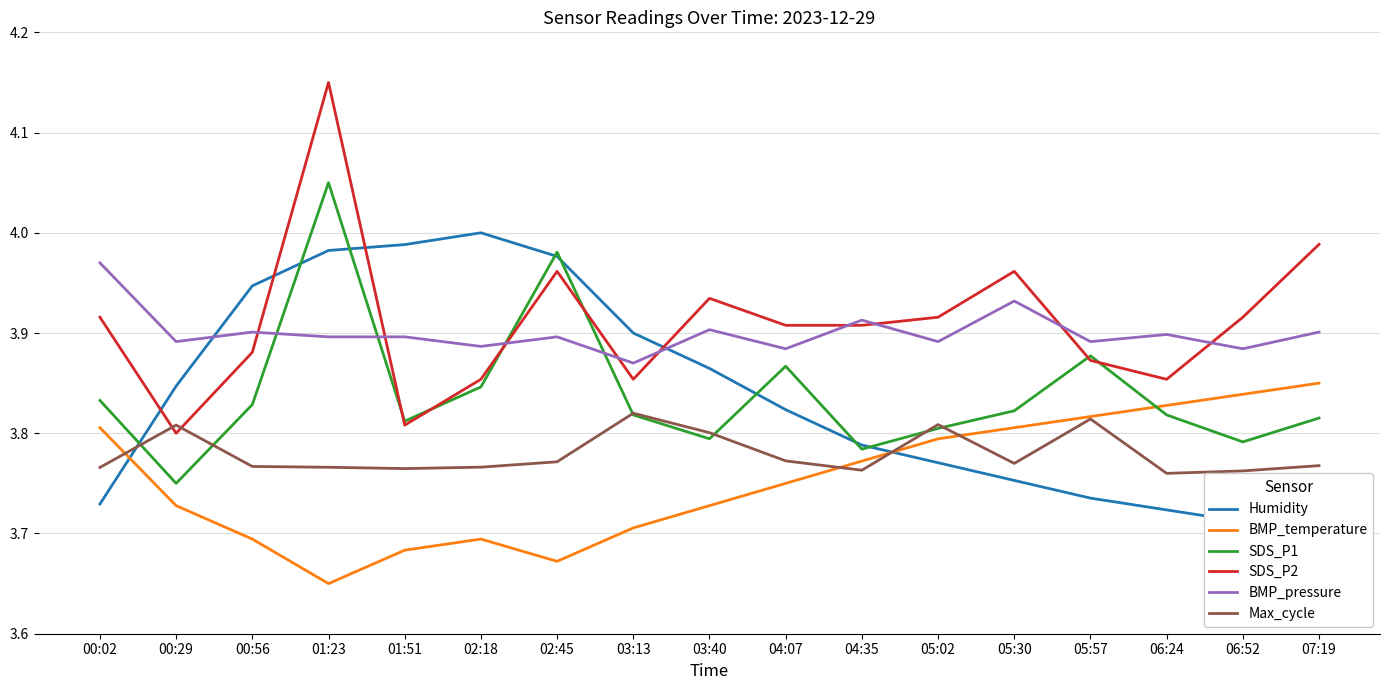

Reading left to right, what are all the values shown in this chart?

Humidity: 00:02=3.7	00:29=3.8	00:56=3.9	01:23=4.0	01:51=4.0	02:18=4.0	02:45=4.0	03:13=3.9	03:40=3.9	04:07=3.8	04:35=3.8	05:02=3.8	05:30=3.8	05:57=3.7	06:24=3.7	06:52=3.7	07:19=3.7
BMP_temperature: 00:02=3.8	00:29=3.7	00:56=3.7	01:23=3.6	01:51=3.7	02:18=3.7	02:45=3.7	03:13=3.7	03:40=3.7	04:07=3.8	04:35=3.8	05:02=3.8	05:30=3.8	05:57=3.8	06:24=3.8	06:52=3.8	07:19=3.9
SDS_P1: 00:02=3.8	00:29=3.8	00:56=3.8	01:23=4.0	01:51=3.8	02:18=3.8	02:45=4.0	03:13=3.8	03:40=3.8	04:07=3.9	04:35=3.8	05:02=3.8	05:30=3.8	05:57=3.9	06:24=3.8	06:52=3.8	07:19=3.8
SDS_P2: 00:02=3.9	00:29=3.8	00:56=3.9	01:23=4.2	01:51=3.8	02:18=3.9	02:45=4.0	03:13=3.9	03:40=3.9	04:07=3.9	04:35=3.9	05:02=3.9	05:30=4.0	05:57=3.9	06:24=3.9	06:52=3.9	07:19=4.0
BMP_pressure: 00:02=4.0	00:29=3.9	00:56=3.9	01:23=3.9	01:51=3.9	02:18=3.9	02:45=3.9	03:13=3.9	03:40=3.9	04:07=3.9	04:35=3.9	05:02=3.9	05:30=3.9	05:57=3.9	06:24=3.9	06:52=3.9	07:19=3.9
Max_cycle: 00:02=3.8	00:29=3.8	00:56=3.8	01:23=3.8	01:51=3.8	02:18=3.8	02:45=3.8	03:13=3.8	03:40=3.8	04:07=3.8	04:35=3.8	05:02=3.8	05:30=3.8	05:57=3.8	06:24=3.8	06:52=3.8	07:19=3.8